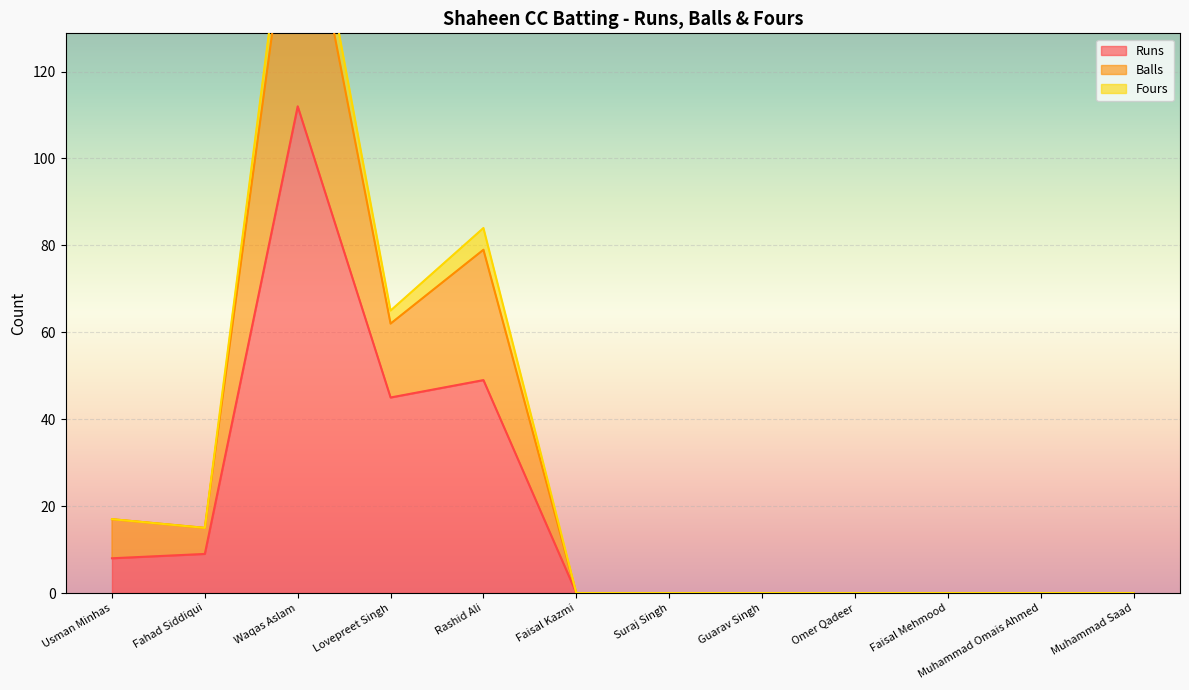

True or false: Fours has more than 2 interior local peaks.

False